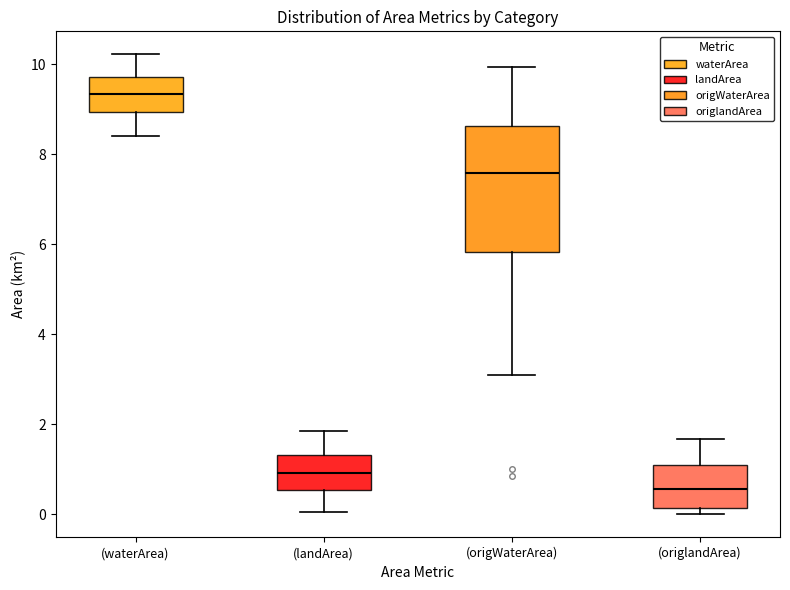

Reading left to right, transcribe this box plot: for each box, give where its median line is, the range the box spans, and where its two whiskers end, as read against the y-axis. The values are not printed on the chart, so give them approximately, as read against the axis.

(waterArea): median 9.4, box 9.0 to 9.8, whiskers 8.4 to 10.2
(landArea): median 1.0, box 0.6 to 1.4, whiskers 0.0 to 1.8
(origWaterArea): median 7.6, box 5.8 to 8.6, whiskers 3.0 to 10.0
(origlandArea): median 0.6, box 0.2 to 1.2, whiskers 0.0 to 1.6